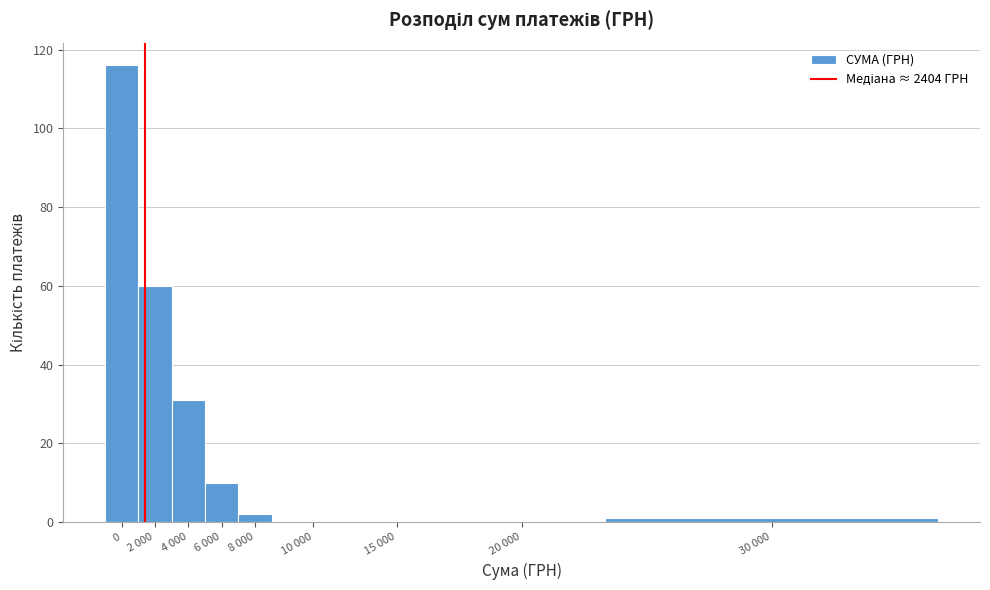

Reading left to right, extract all data points from this chart.

0=116	2 000=60	4 000=31	6 000=10	8 000=2	10 000=0	15 000=0	20 000=0	30 000=1